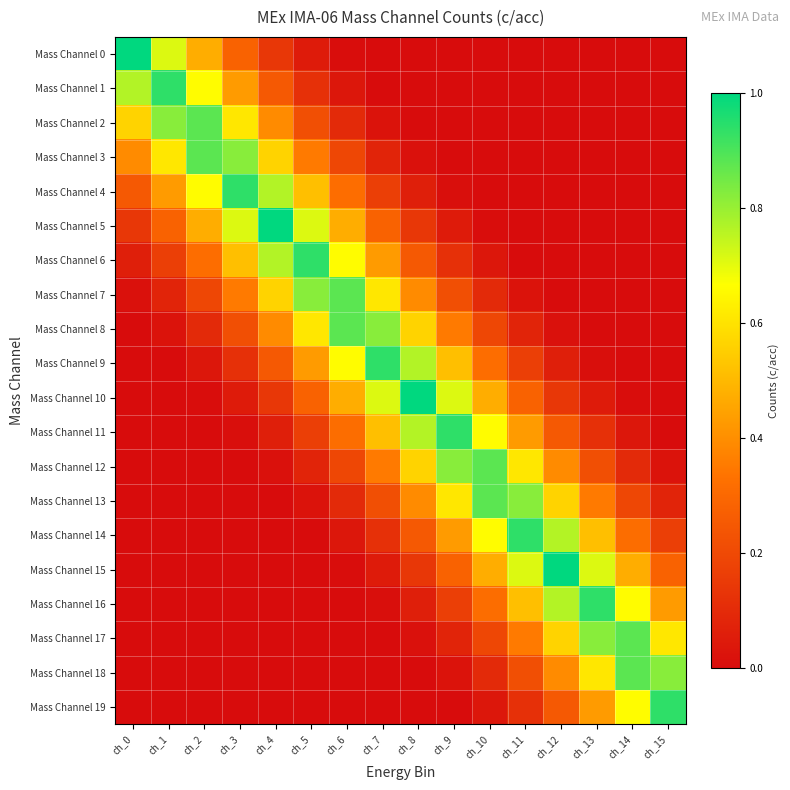

What is the spread (max minus min) of values at ch_10?

0.9